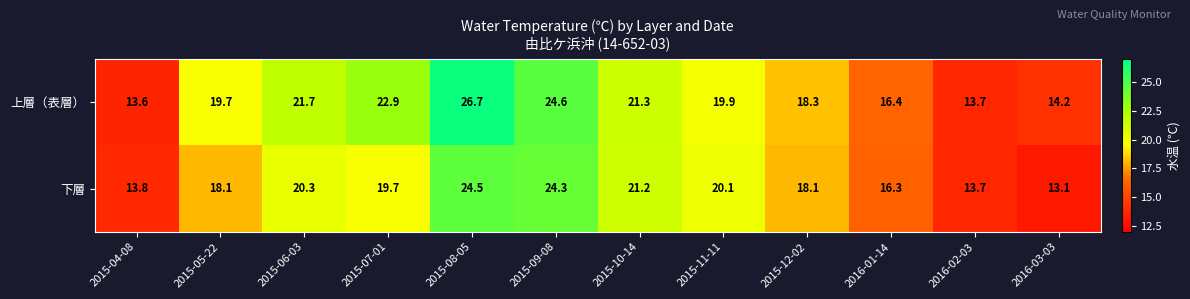

Between 2015-05-22 and 2016-02-03, which series saw the biggest shift?

上層（表層）